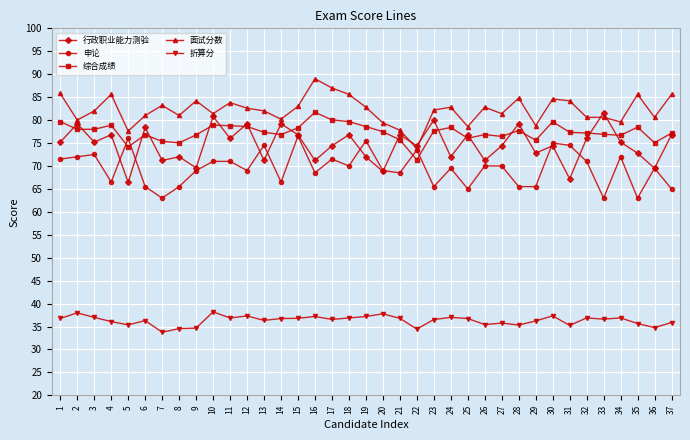

At which category does 面试分数 reach its first local peak?

4